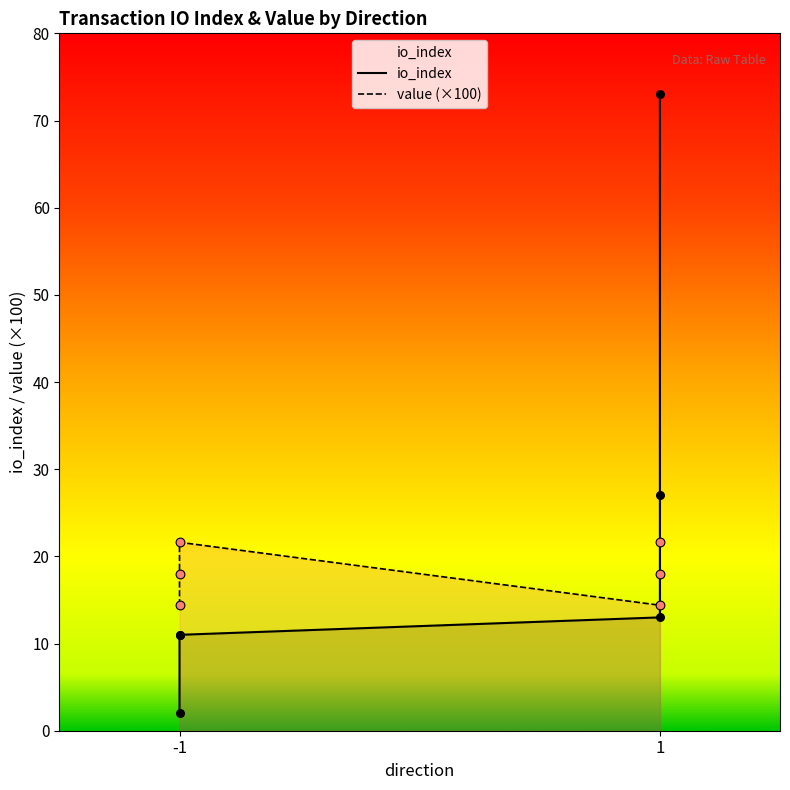

What is the ratio of the value at 1 to the value at -1?

2.5